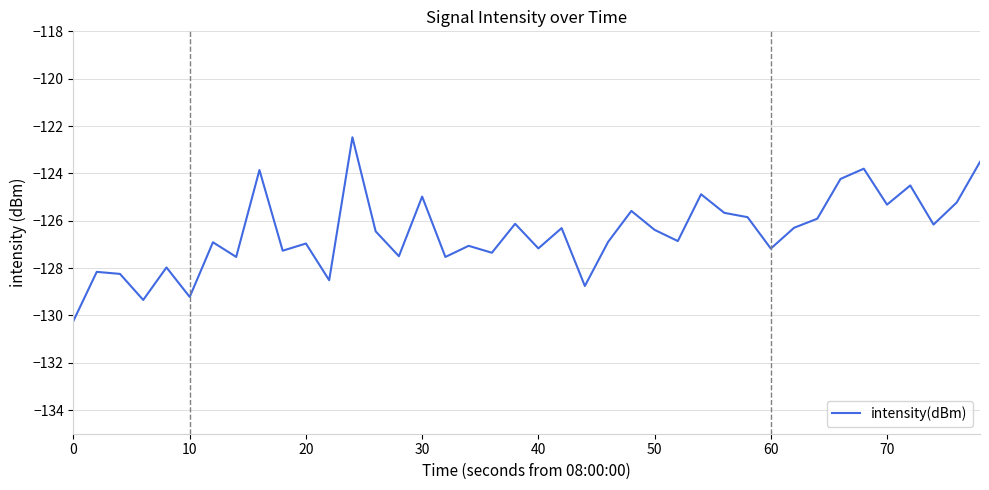

What is the difference between the maximum and minimum values?

7.8